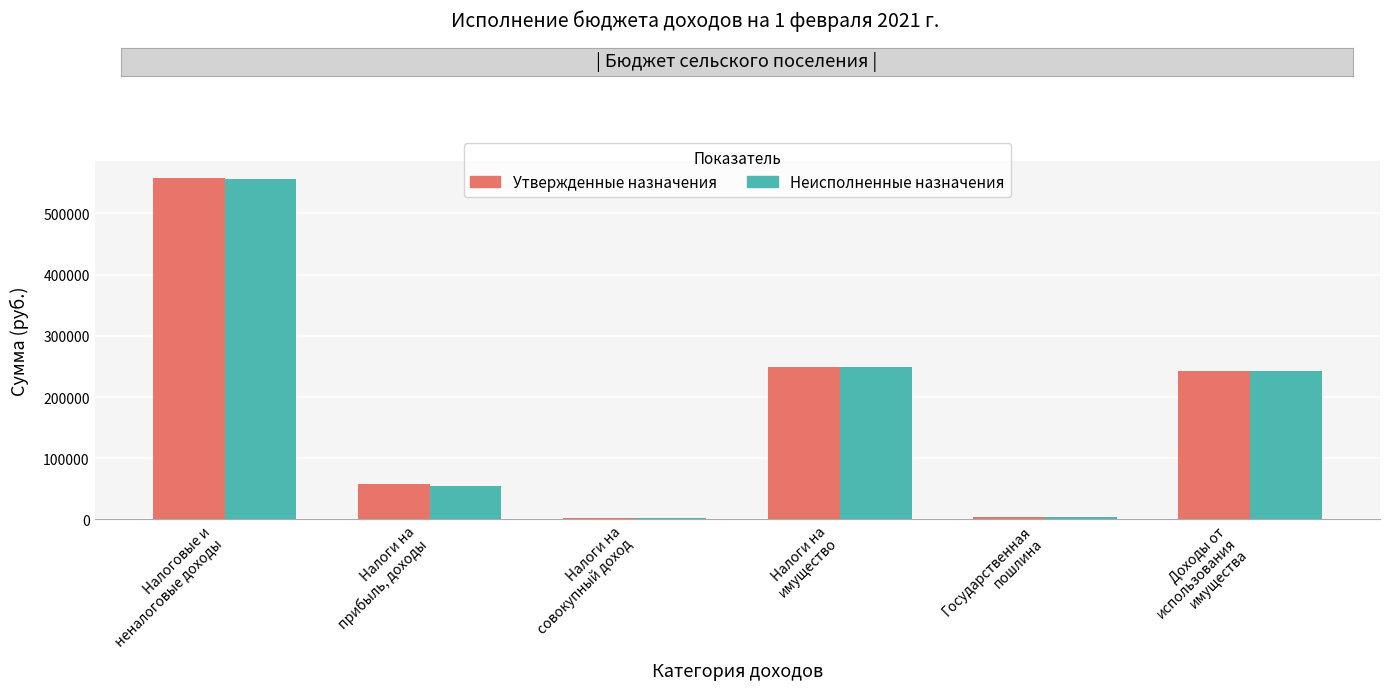

At how many categories does at least one series exceed 164246?

3